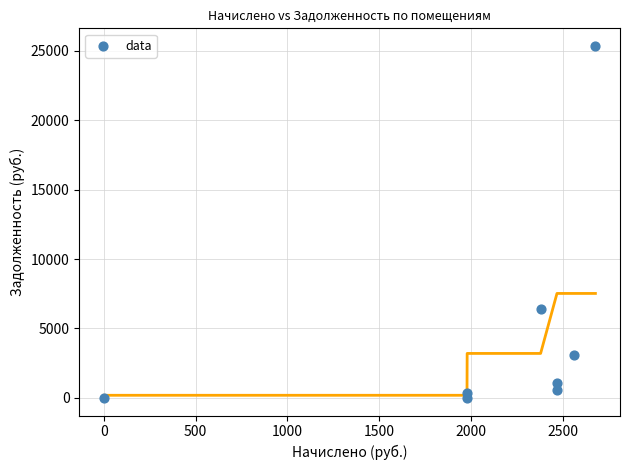

What is the average Y value?

4610.3